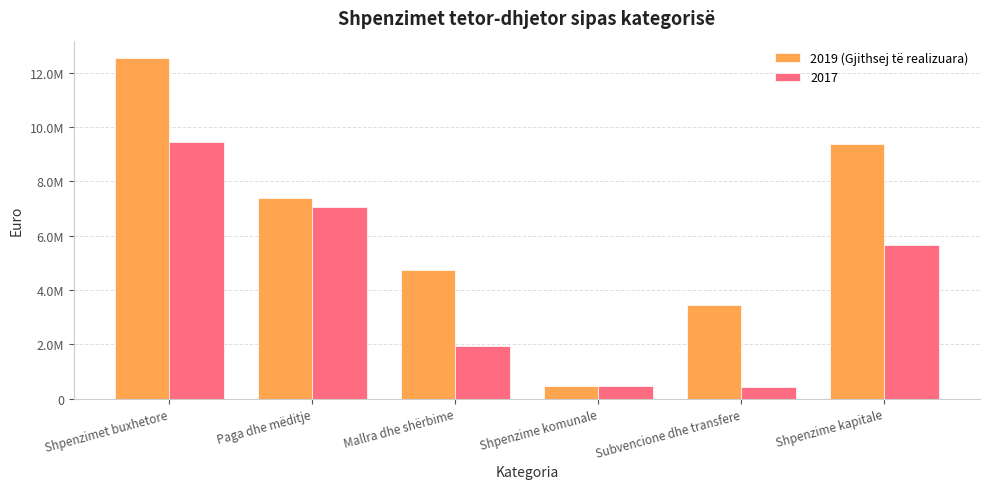

Between Paga dhe mëditje and Shpenzime kapitale, which is larger?

Shpenzime kapitale